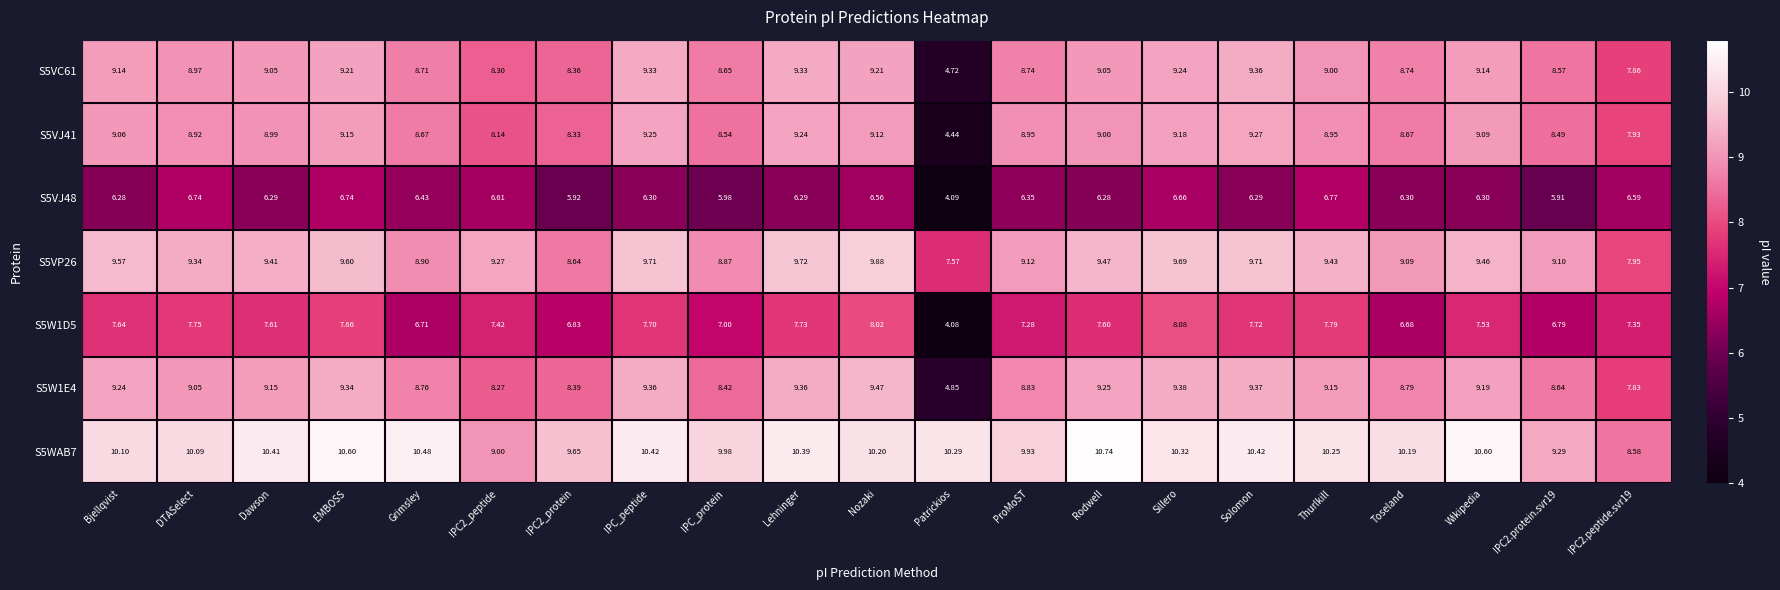

At which category is the sum across all series the highest?

Sillero